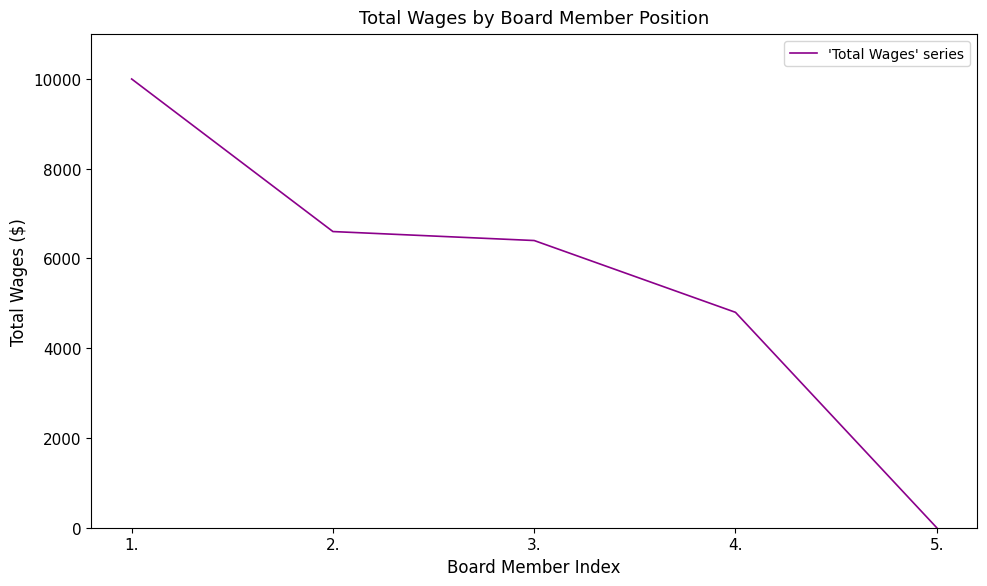

Count the number of data series in this chart.

1